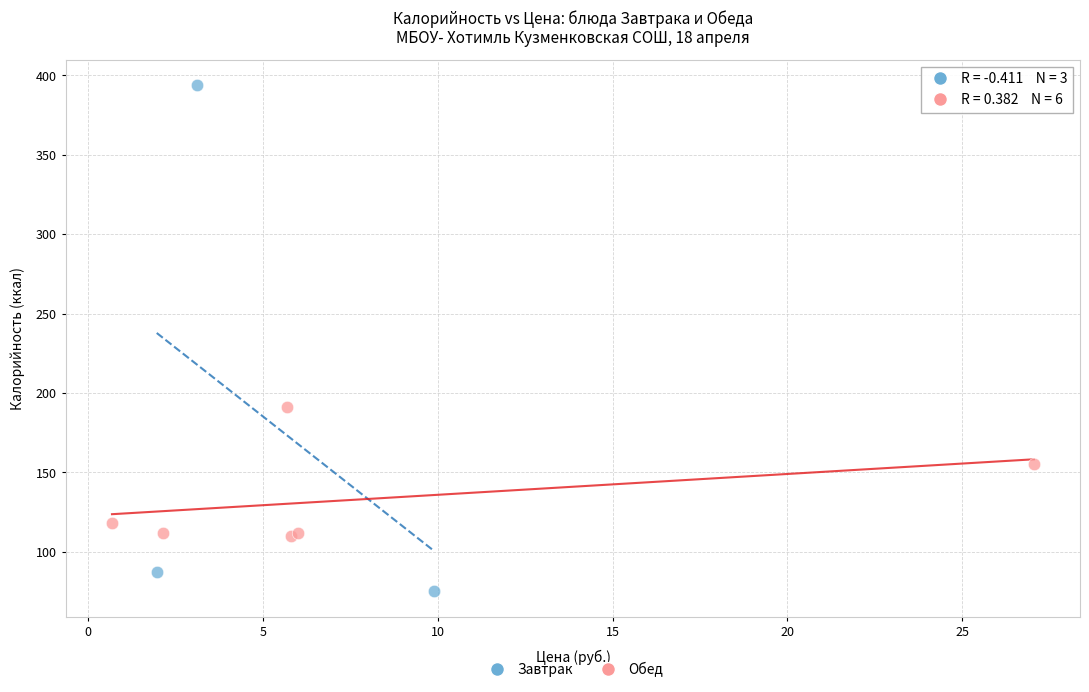

Which series reaches the minimum Y coordinate?

Завтрак